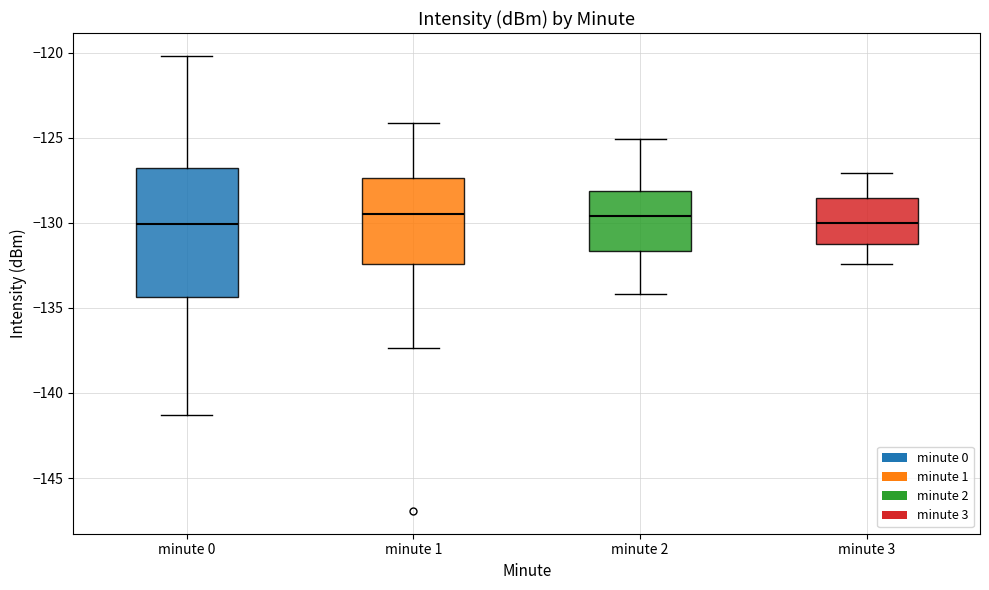

Where does the lower whisker of the box for minute 2 end on the y-axis? The values are not printed on the chart, so give them approximately, as read against the axis.

-134.0